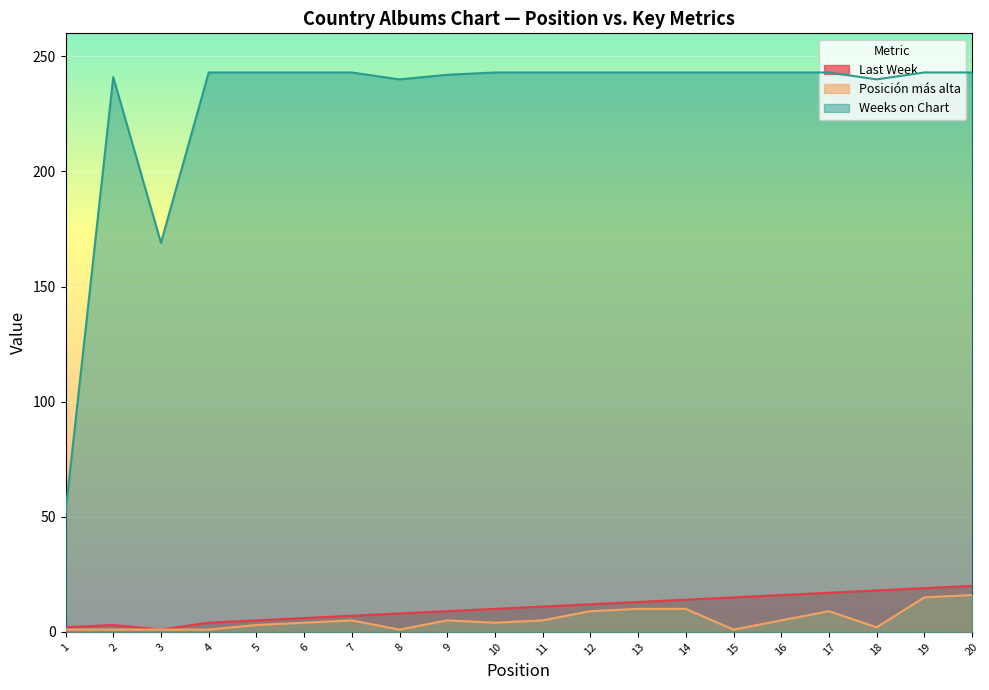

True or false: Weeks on Chart has a value of 61 at 13.

False